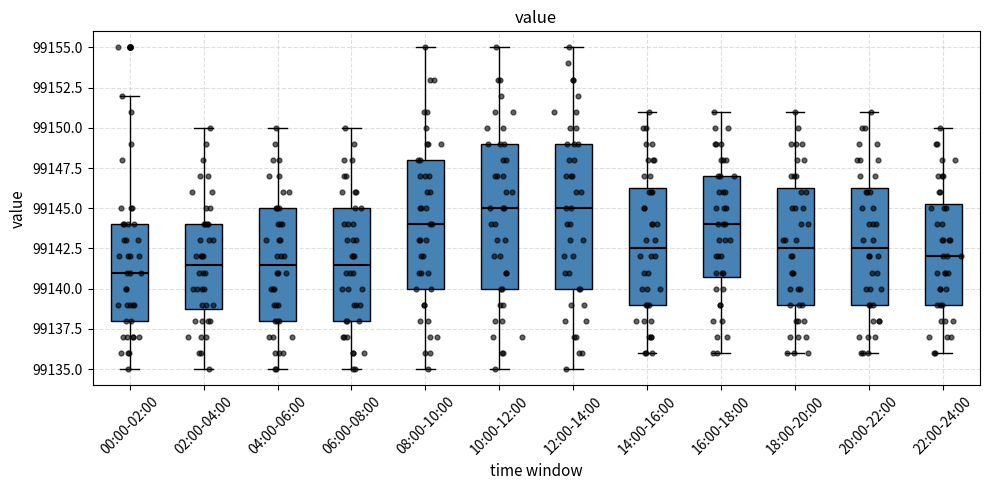

Reading left to right, read every box against the y-axis: the position of its median line, the range the box covers, and the ends of its whiskers. The values are not printed on the chart, so give them approximately, as read against the axis.

00:00-02:00: median 99141.0, box 99138.0 to 99144.0, whiskers 99135.0 to 99152.0
02:00-04:00: median 99141.5, box 99139.0 to 99144.0, whiskers 99135.0 to 99150.0
04:00-06:00: median 99141.5, box 99138.0 to 99145.0, whiskers 99135.0 to 99150.0
06:00-08:00: median 99141.5, box 99138.0 to 99145.0, whiskers 99135.0 to 99150.0
08:00-10:00: median 99144.0, box 99140.0 to 99148.0, whiskers 99135.0 to 99155.0
10:00-12:00: median 99145.0, box 99140.0 to 99149.0, whiskers 99135.0 to 99155.0
12:00-14:00: median 99145.0, box 99140.0 to 99149.0, whiskers 99135.0 to 99155.0
14:00-16:00: median 99142.5, box 99139.0 to 99146.5, whiskers 99136.0 to 99151.0
16:00-18:00: median 99144.0, box 99141.0 to 99147.0, whiskers 99136.0 to 99151.0
18:00-20:00: median 99142.5, box 99139.0 to 99146.5, whiskers 99136.0 to 99151.0
20:00-22:00: median 99142.5, box 99139.0 to 99146.5, whiskers 99136.0 to 99151.0
22:00-24:00: median 99142.0, box 99139.0 to 99145.5, whiskers 99136.0 to 99150.0